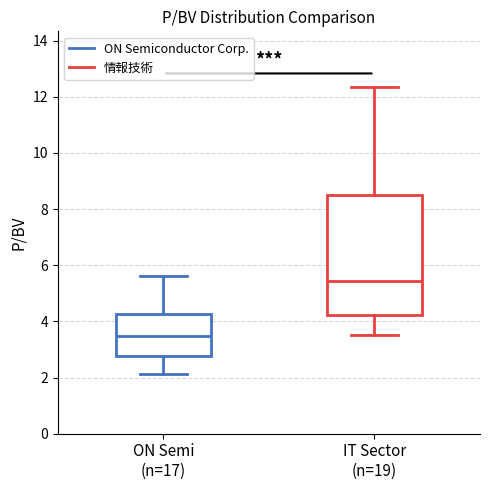

Where is the lower edge of the box for ON Semi (n=17) on the y-axis? The values are not printed on the chart, so give them approximately, as read against the axis.

2.8